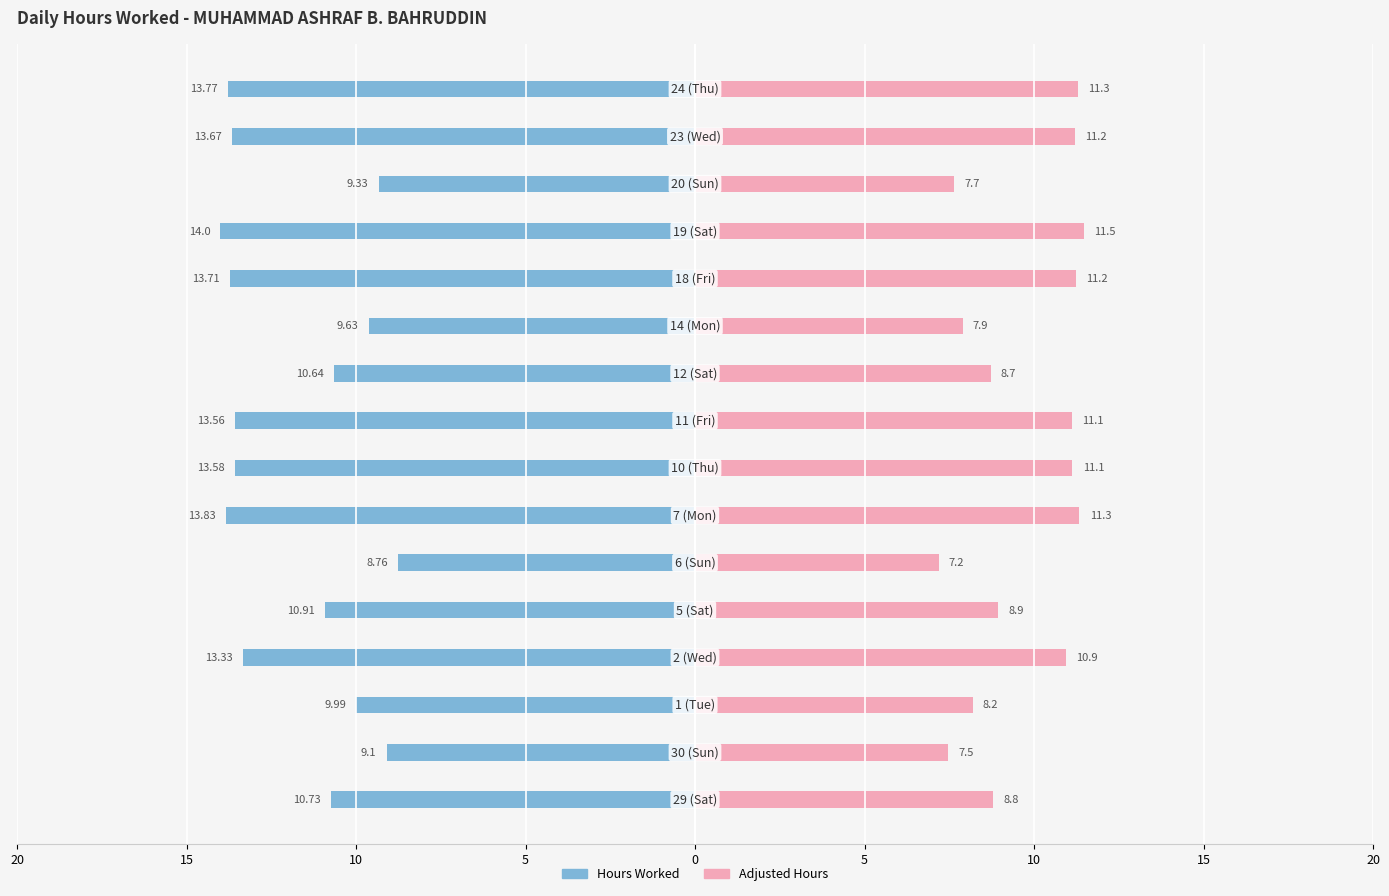

Which series changed the most between 20 and 5?

Hours Worked